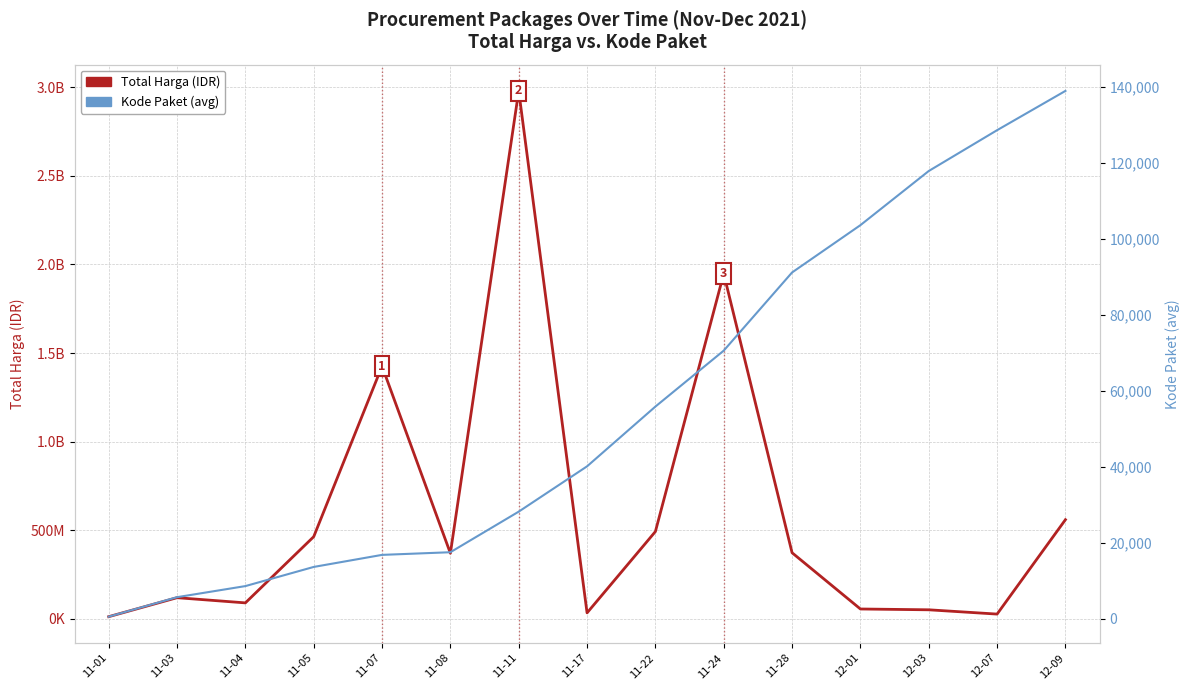

How many values in the Kode Paket (avg) series exceed 40112?

7